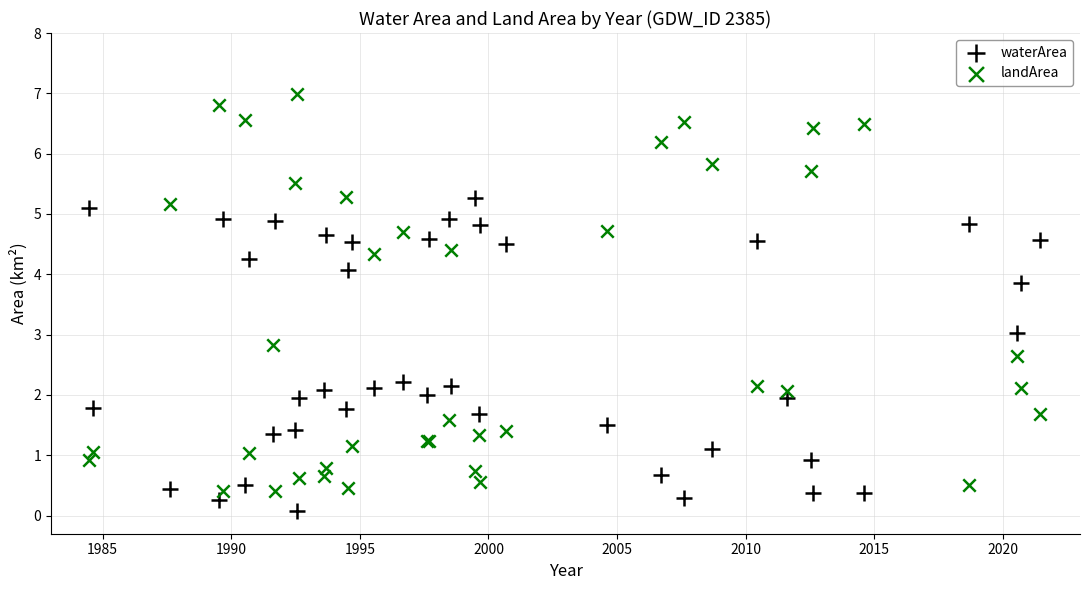

Which series has the largest Y range (max minus min)?

landArea